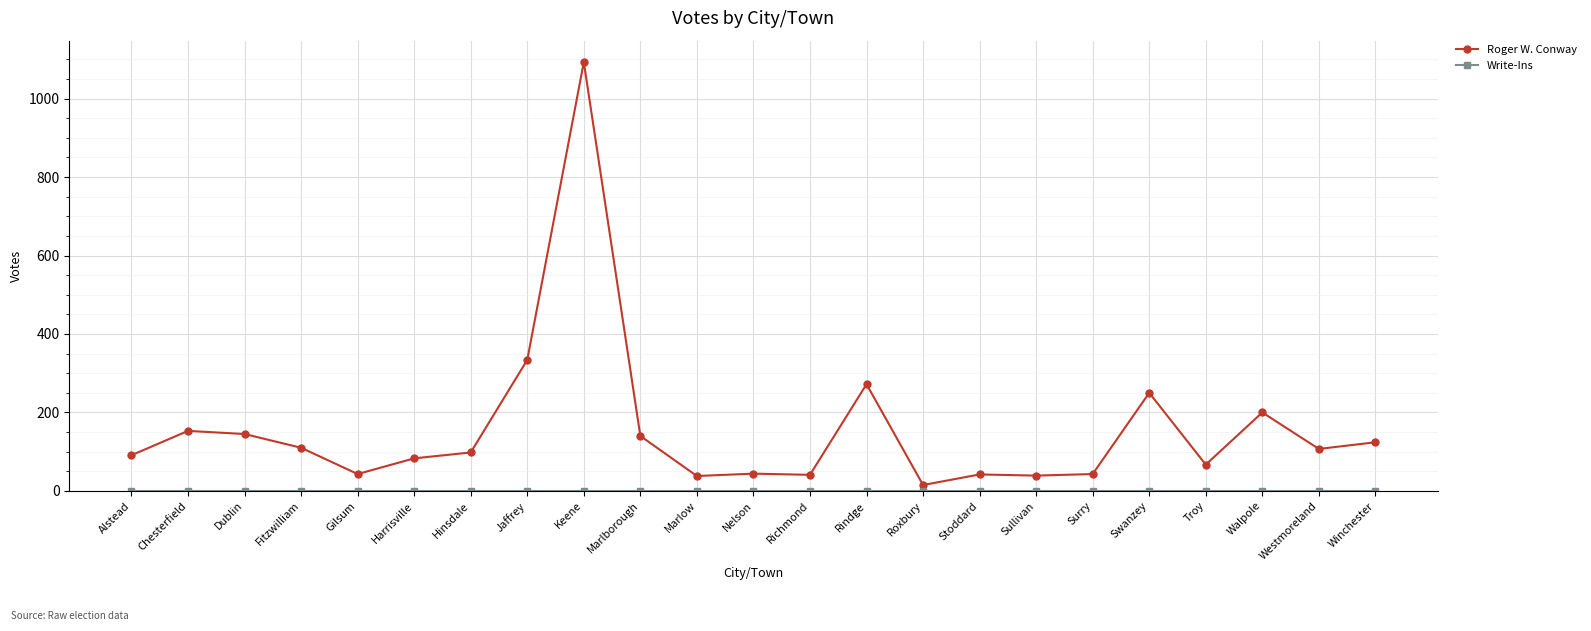

The Roger W. Conway series shows 67 at Troy. True or false?

True